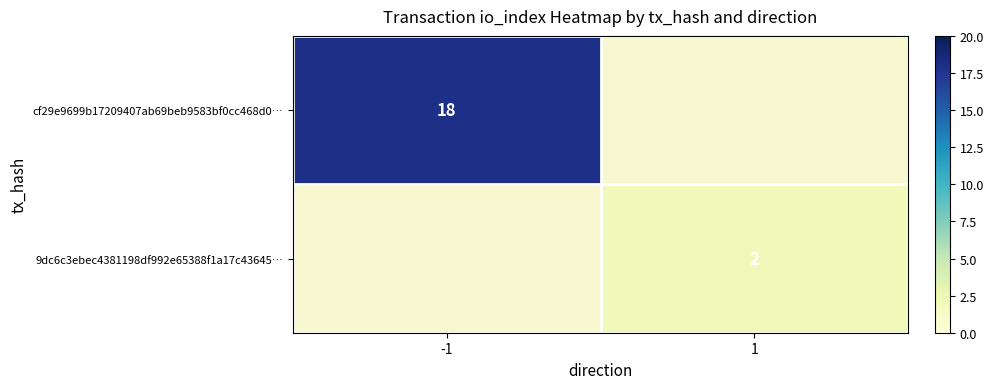

Is it true that 9dc6c3ebec4381198df992e65388f1a17c43645… equals 3.4 at 1?

False